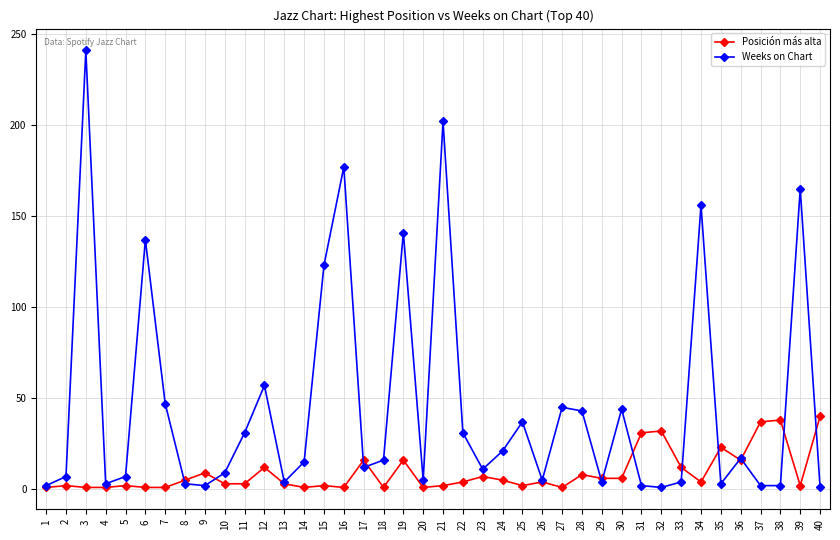

Which series has the largest total across all categories?

Weeks on Chart